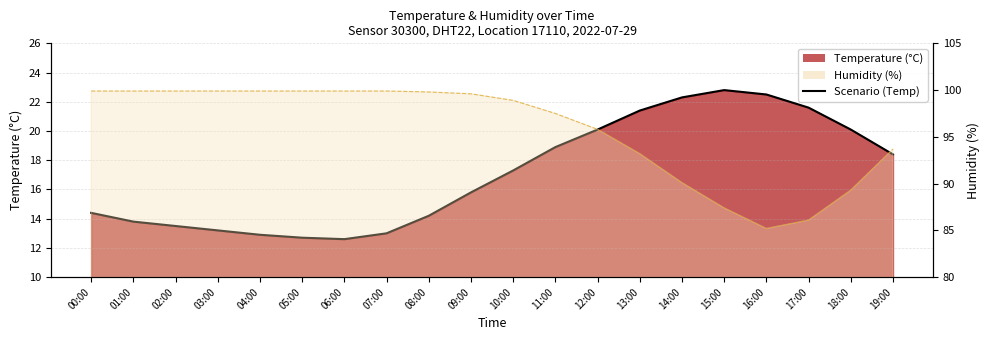

Reading left to right, list all the values displayed in this chart.

00:00=14.4	01:00=13.8	02:00=13.5	03:00=13.2	04:00=12.9	05:00=12.7	06:00=12.6	07:00=13.0	08:00=14.2	09:00=15.8	10:00=17.3	11:00=18.9	12:00=20.1	13:00=21.4	14:00=22.3	15:00=22.8	16:00=22.5	17:00=21.6	18:00=20.1	19:00=18.4